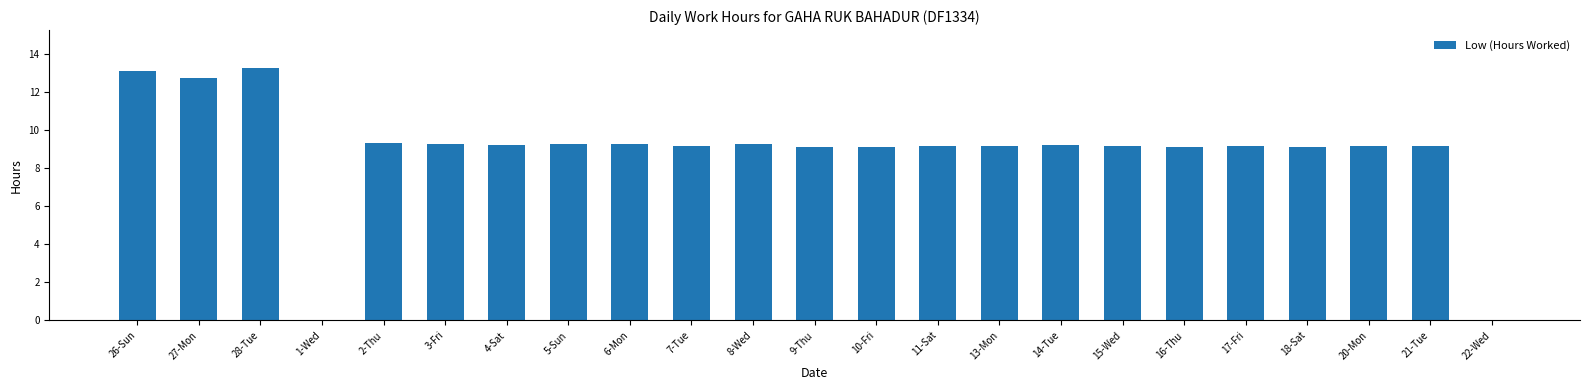

Does the chart contain stacked bars?

No